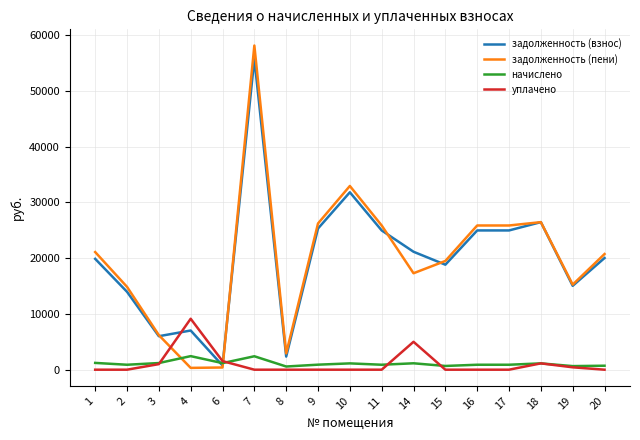

Which series has the widest spread of values?

задолженность (пени)